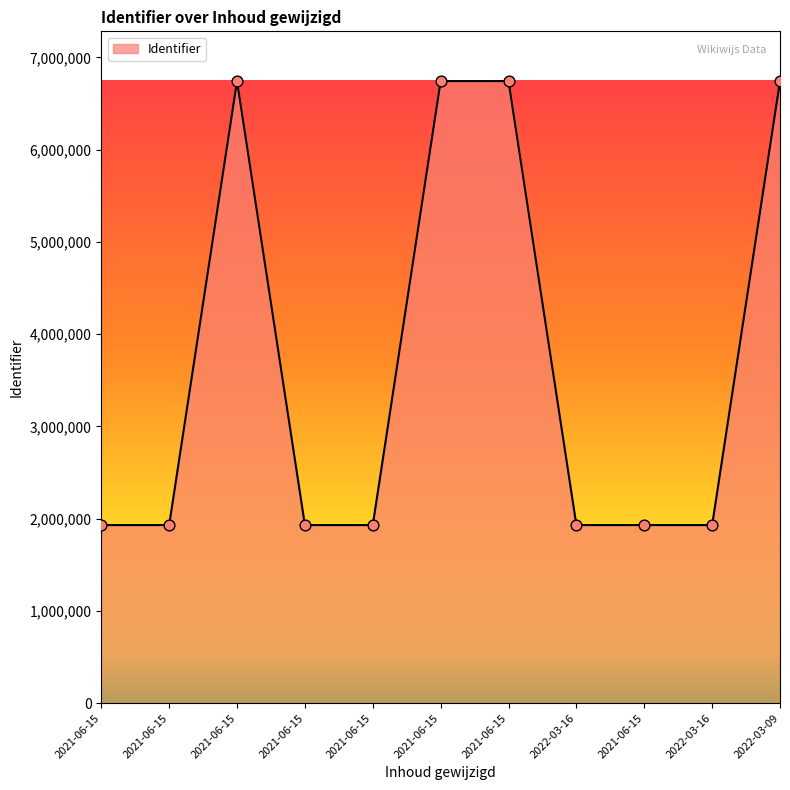

Approximately how many times larger is the value at 2022-03-16 compared to 2021-06-15?

0.3